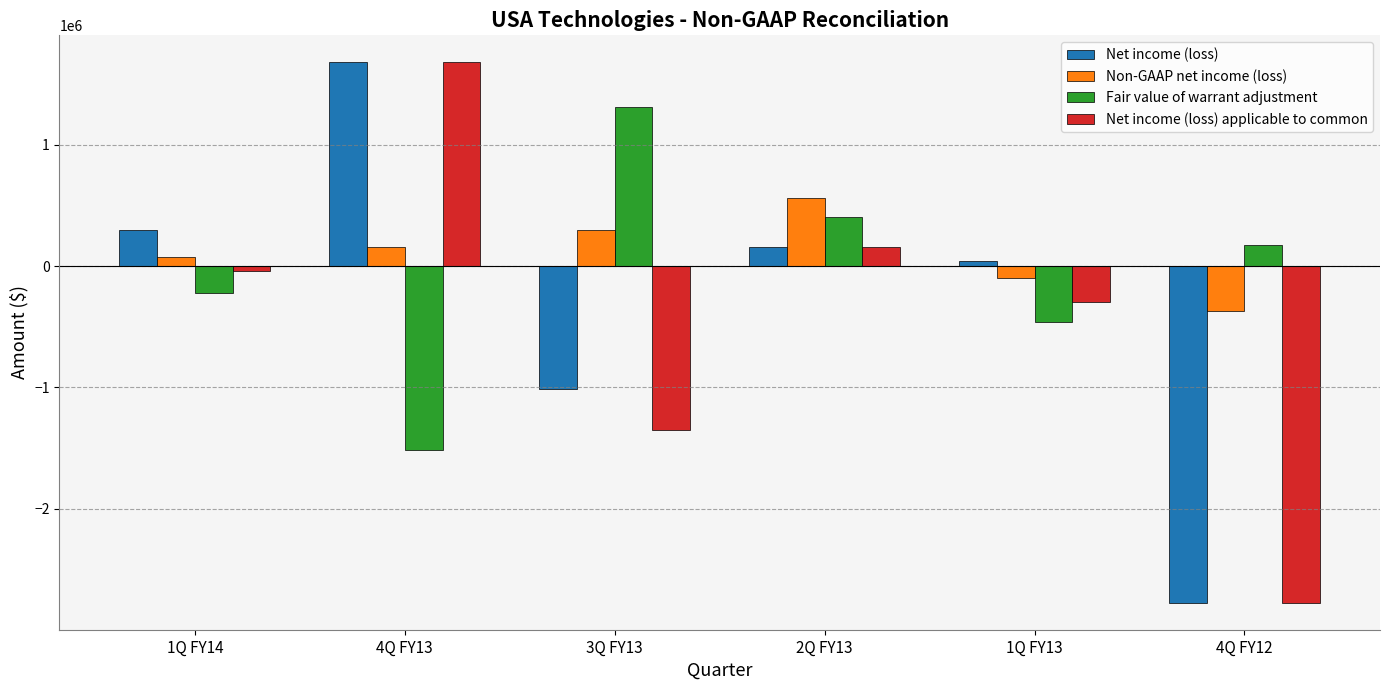

Rank the categories by Net income (loss) applicable to common value from lowest to highest.

4Q FY12, 3Q FY13, 1Q FY13, 1Q FY14, 2Q FY13, 4Q FY13